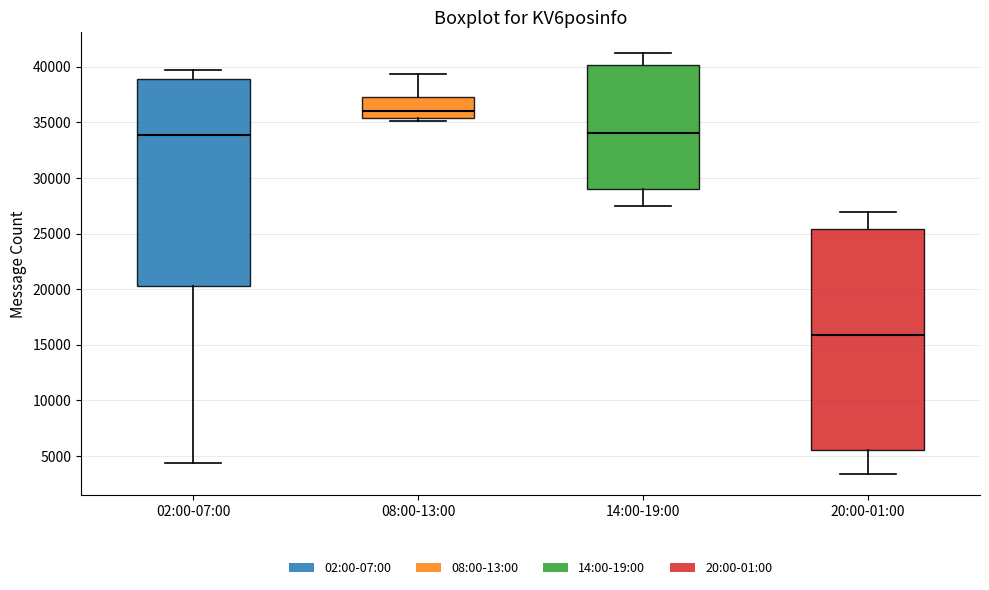

Where is the upper edge of the box for 20:00-01:00 on the y-axis? The values are not printed on the chart, so give them approximately, as read against the axis.

25500